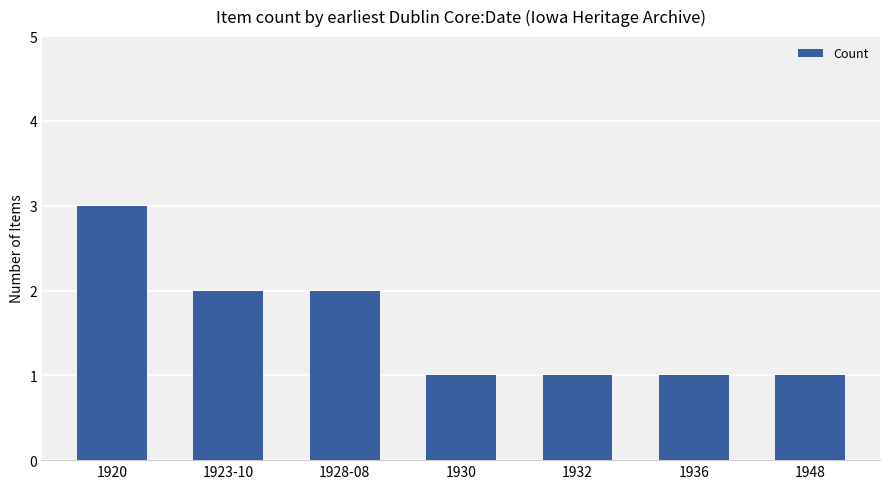

What is the label of the 4th bar from the right?

1930